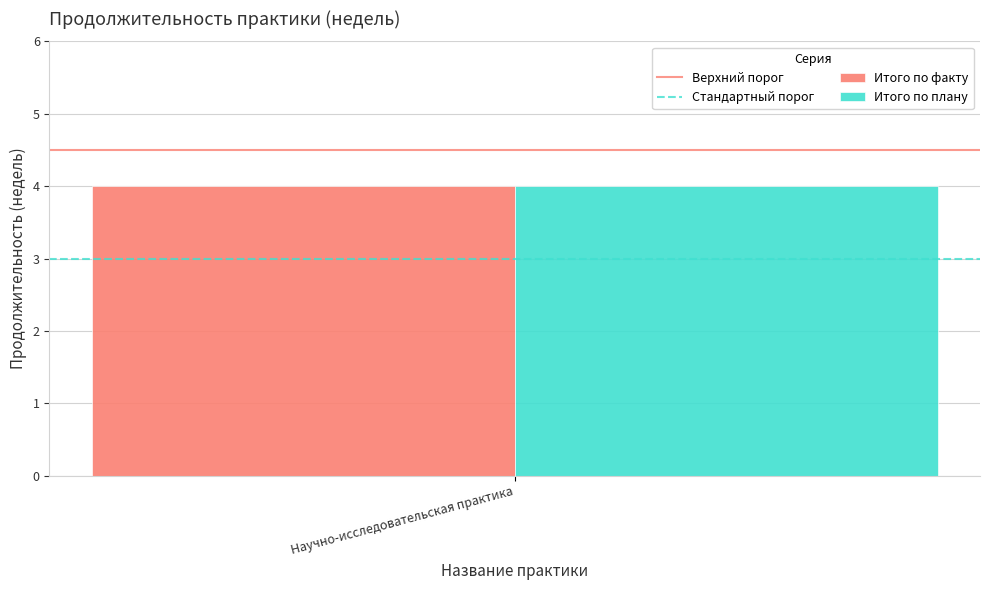

At which label is Верхний порог closest to 4?

Научно-исследовательская практика